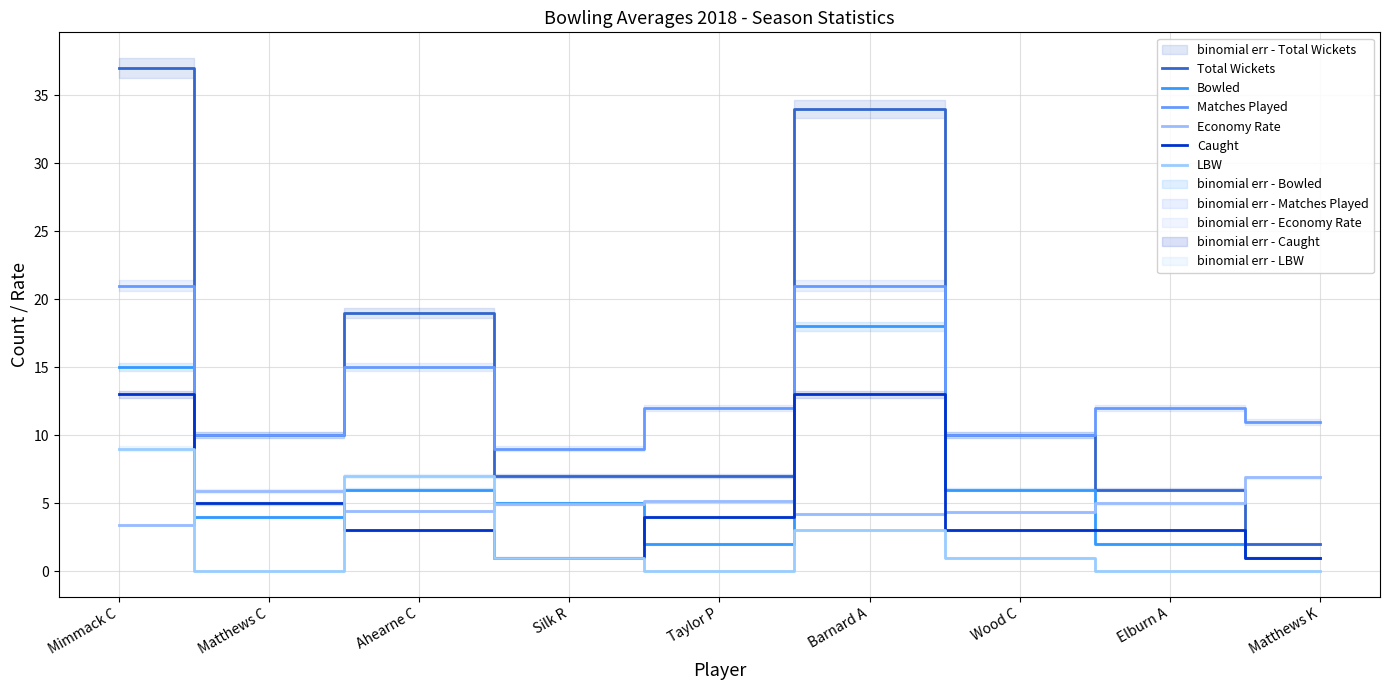

Rank the series by their maximum value, from highest to lowest.

Total Wickets, Matches Played, Bowled, Caught, LBW, Economy Rate